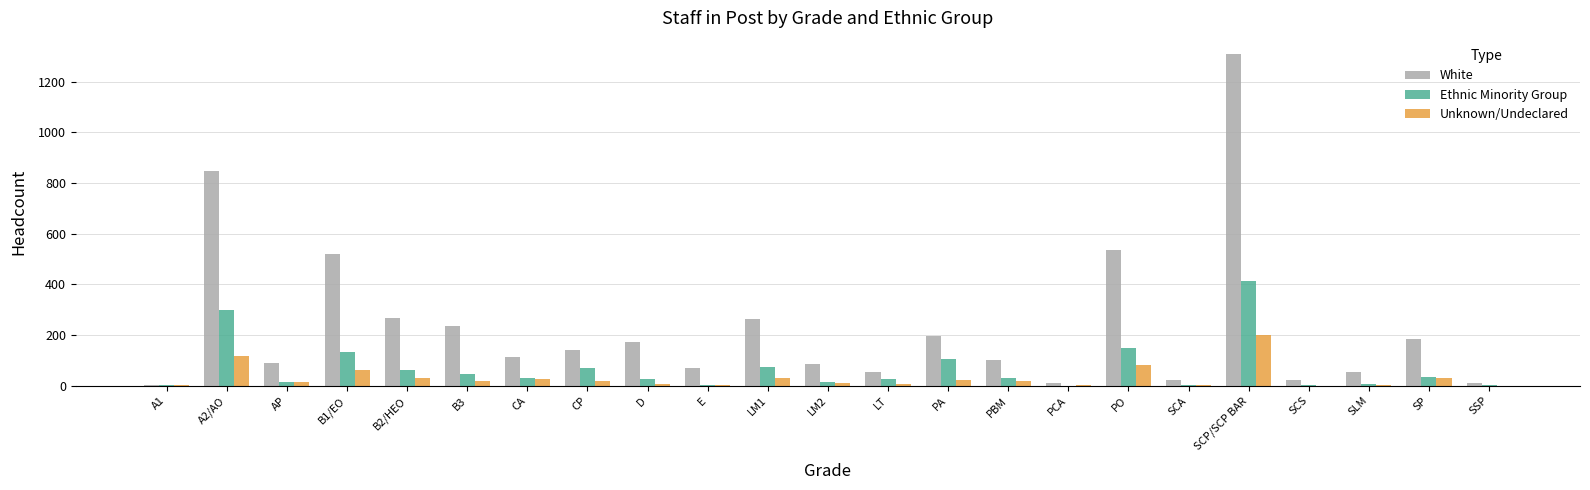

Which series has the largest total across all categories?

White